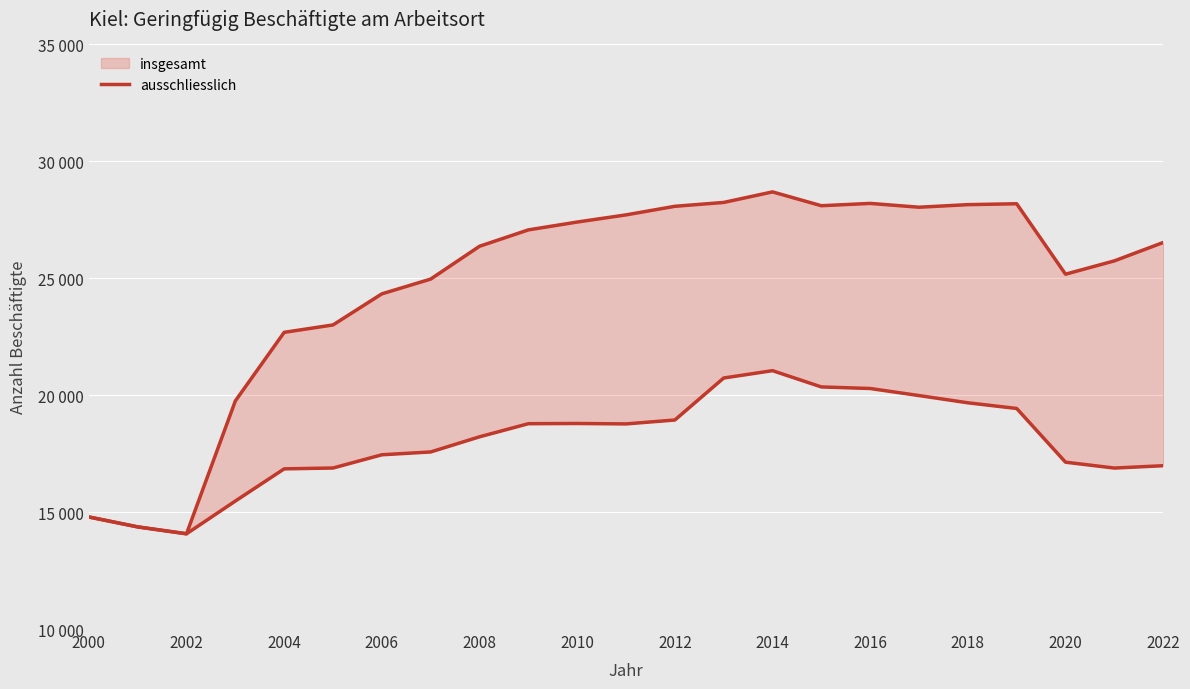

What is the sum of the ausschliesslich values at 2014 and 2020?

38184